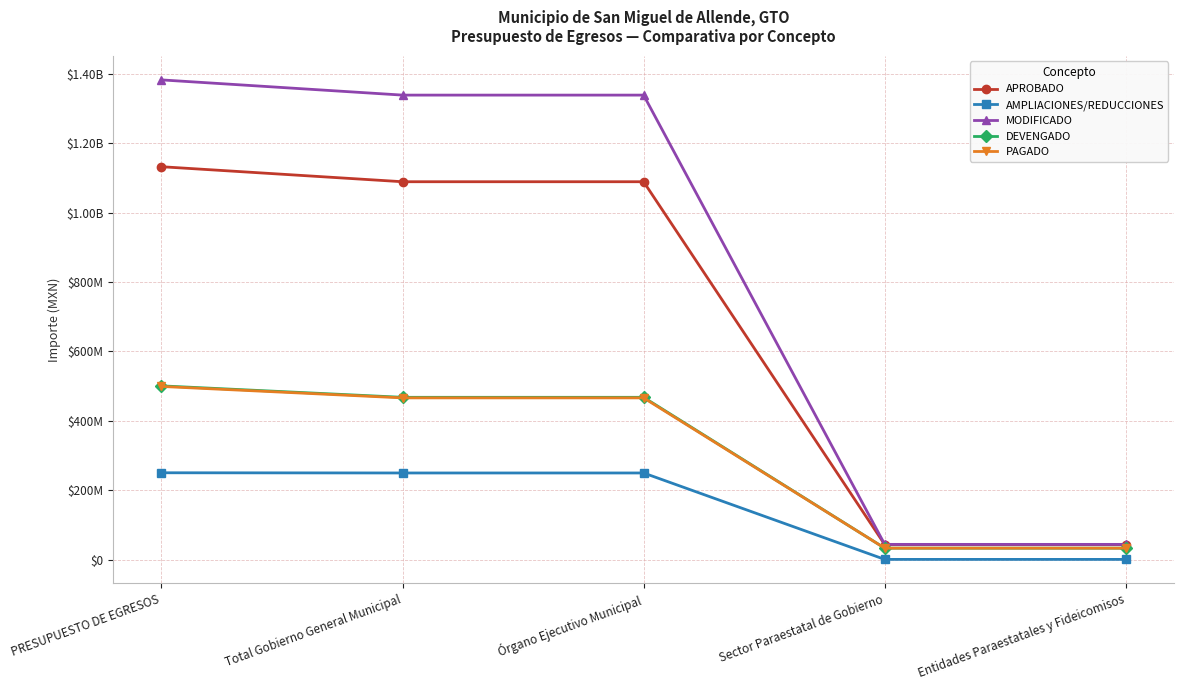

At which category is the sum across all series the highest?

PRESUPUESTO DE EGRESOS